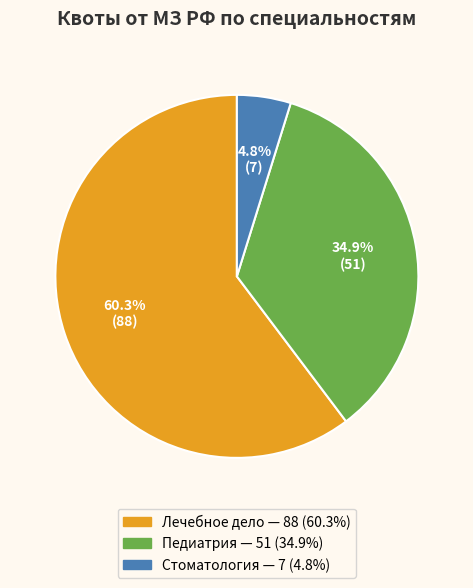

Does any single category account for the majority?

Yes